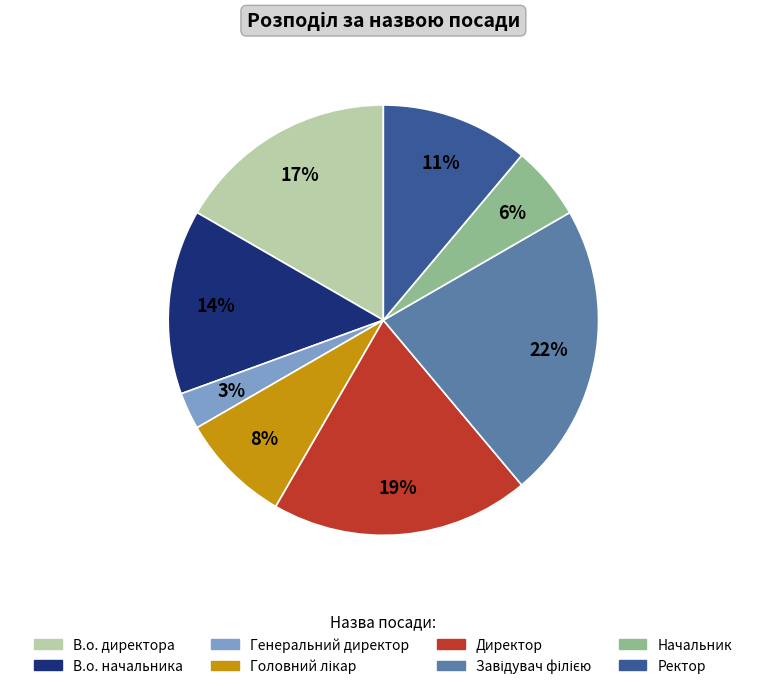

What percentage is the Директор slice, to the nearest percent?

19%